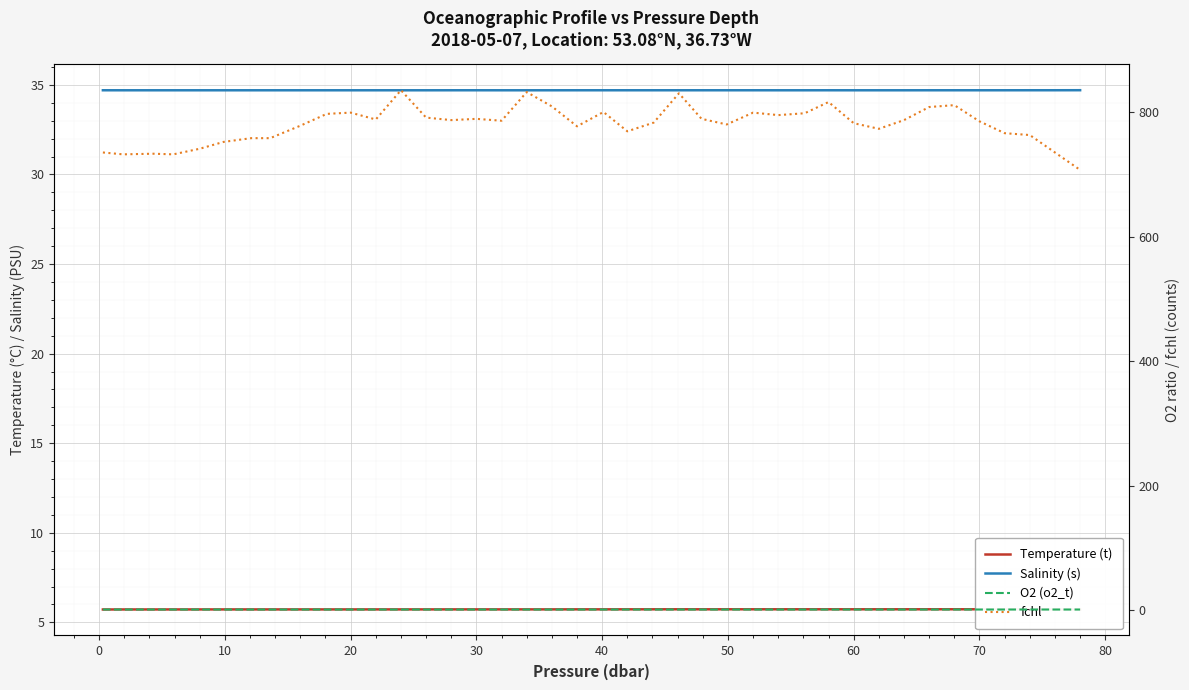

What is the lowest value of the Salinity (s) series?

34.7